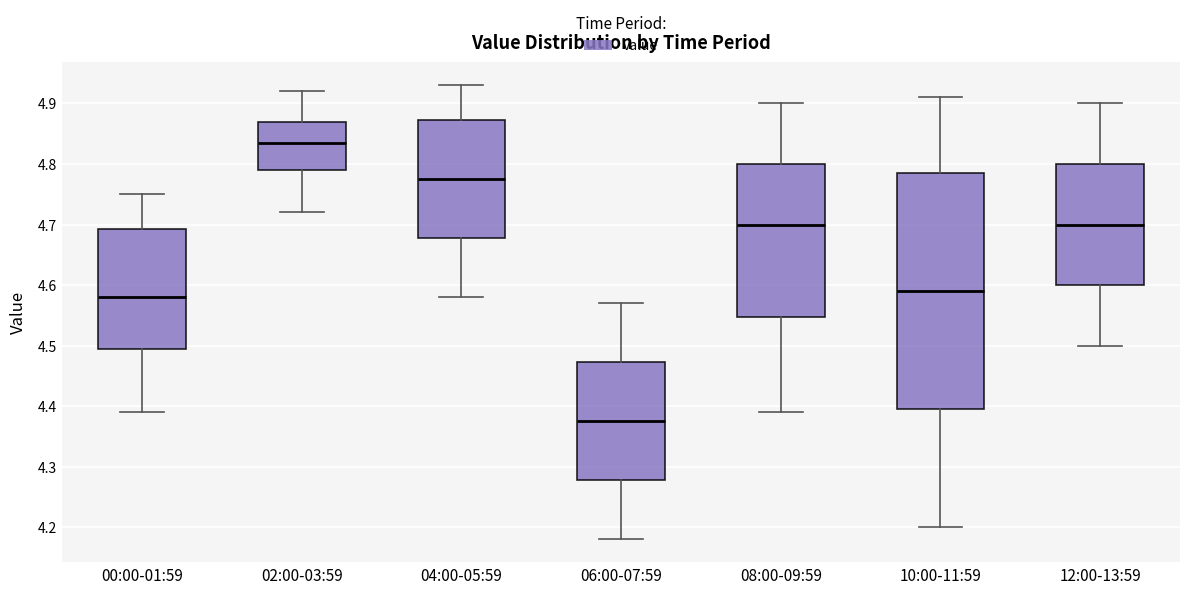

Reading left to right, read every box against the y-axis: the position of its median line, the range the box covers, and the ends of its whiskers. The values are not printed on the chart, so give them approximately, as read against the axis.

00:00-01:59: median 4.58, box 4.50 to 4.69, whiskers 4.39 to 4.75
02:00-03:59: median 4.84, box 4.79 to 4.87, whiskers 4.72 to 4.92
04:00-05:59: median 4.78, box 4.68 to 4.87, whiskers 4.58 to 4.93
06:00-07:59: median 4.38, box 4.28 to 4.47, whiskers 4.18 to 4.57
08:00-09:59: median 4.70, box 4.55 to 4.80, whiskers 4.39 to 4.90
10:00-11:59: median 4.59, box 4.40 to 4.79, whiskers 4.20 to 4.91
12:00-13:59: median 4.70, box 4.60 to 4.80, whiskers 4.50 to 4.90